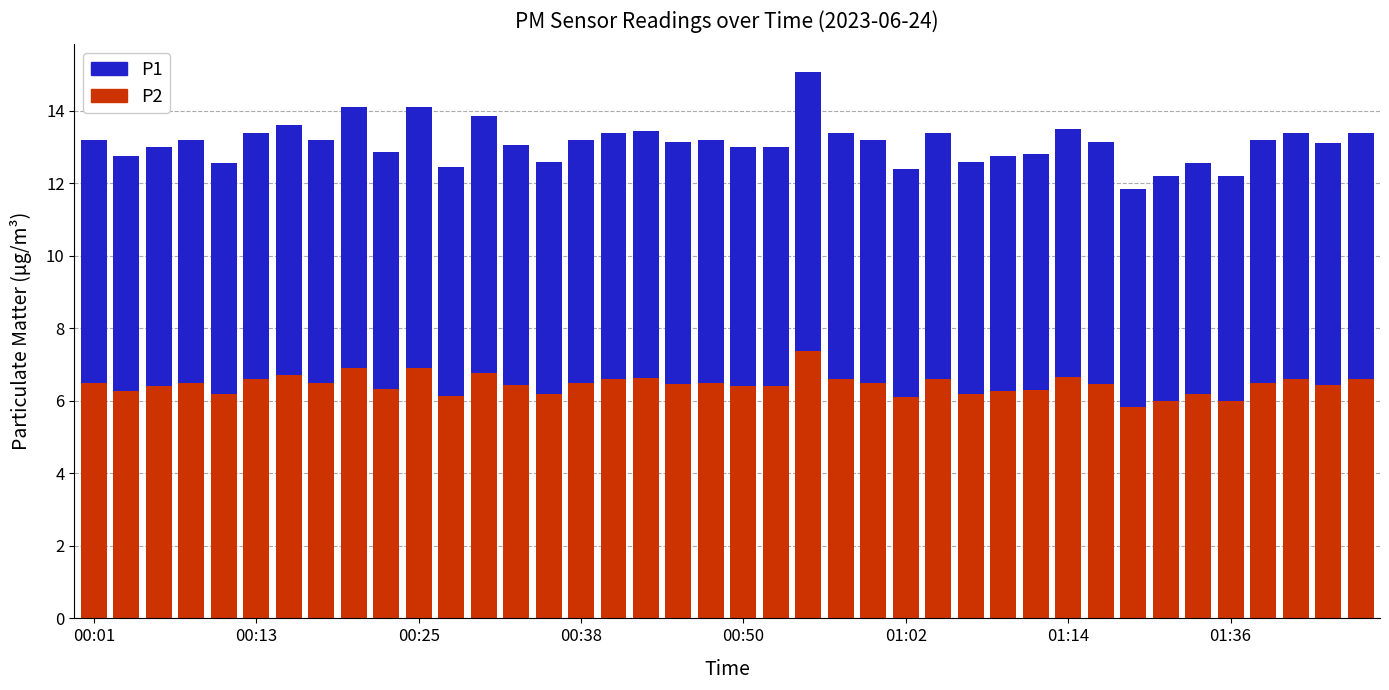

What is the sum of all P2 values?

258.1